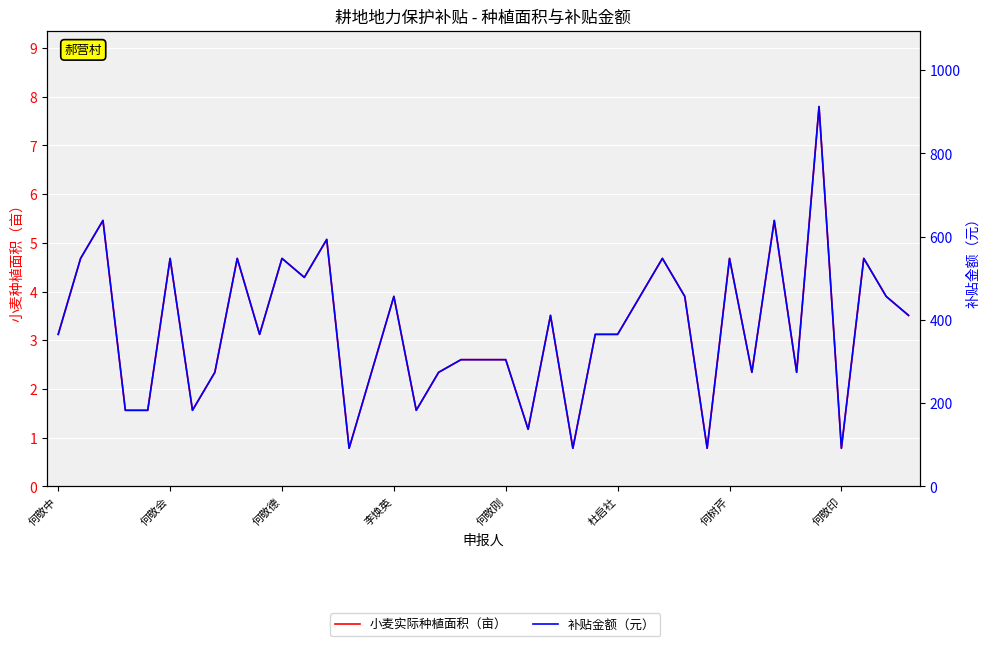

List the series in order of their overall mean, lowest first.

小麦实际种植面积（亩）, 补贴金额（元）